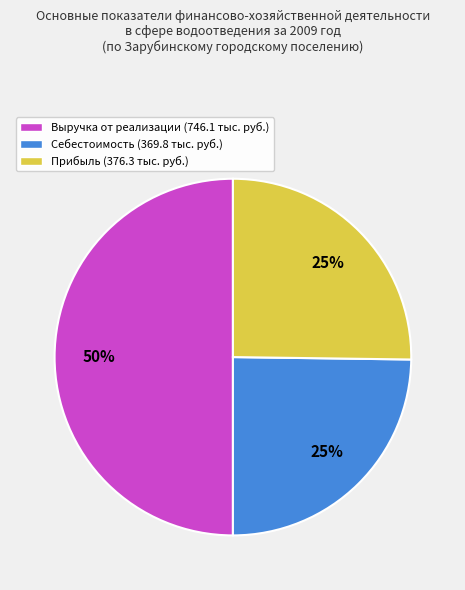

The Прибыль (376.3 тыс. руб.) slice represents 37% of the pie. True or false?

False